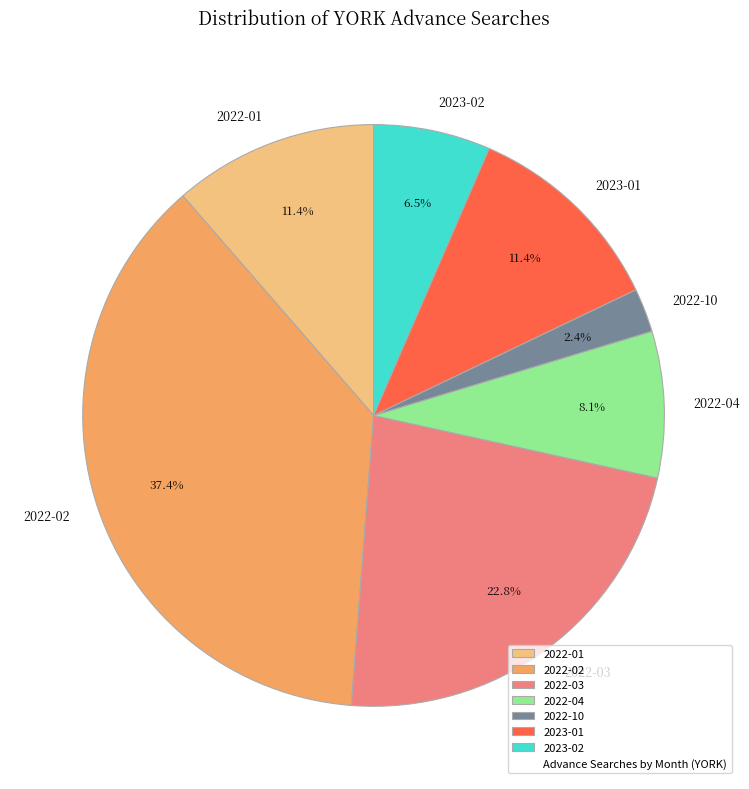

To the nearest percent, what is the difference between the largest and smallest slice percentages?

35%